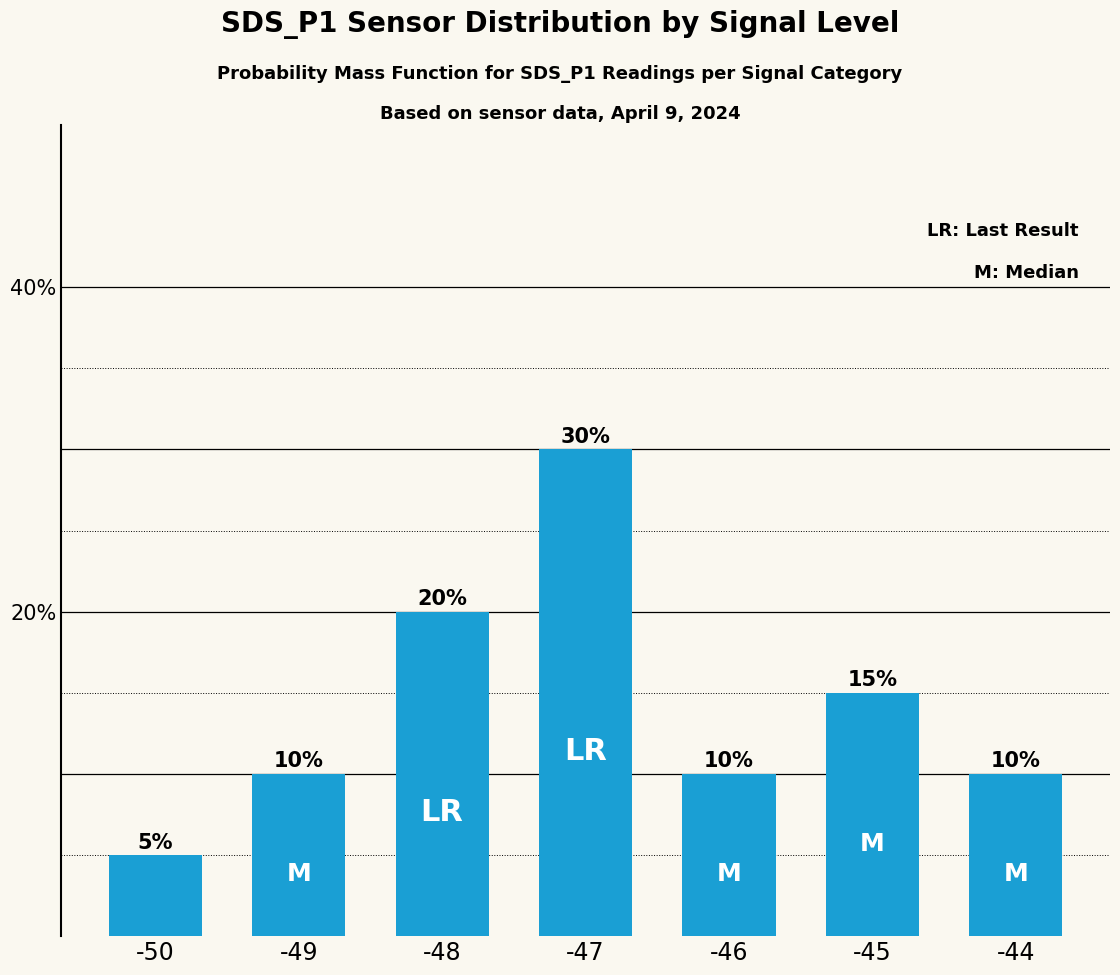

Reading left to right, list all the values displayed in this chart.

5	10	20	30	10	15	10